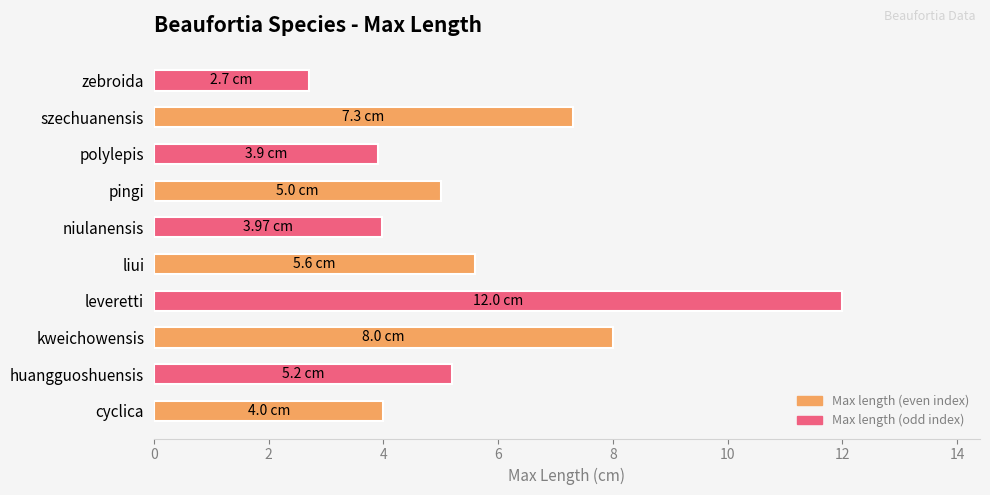

What is the change in value from kweichowensis to niulanensis?

-4.0